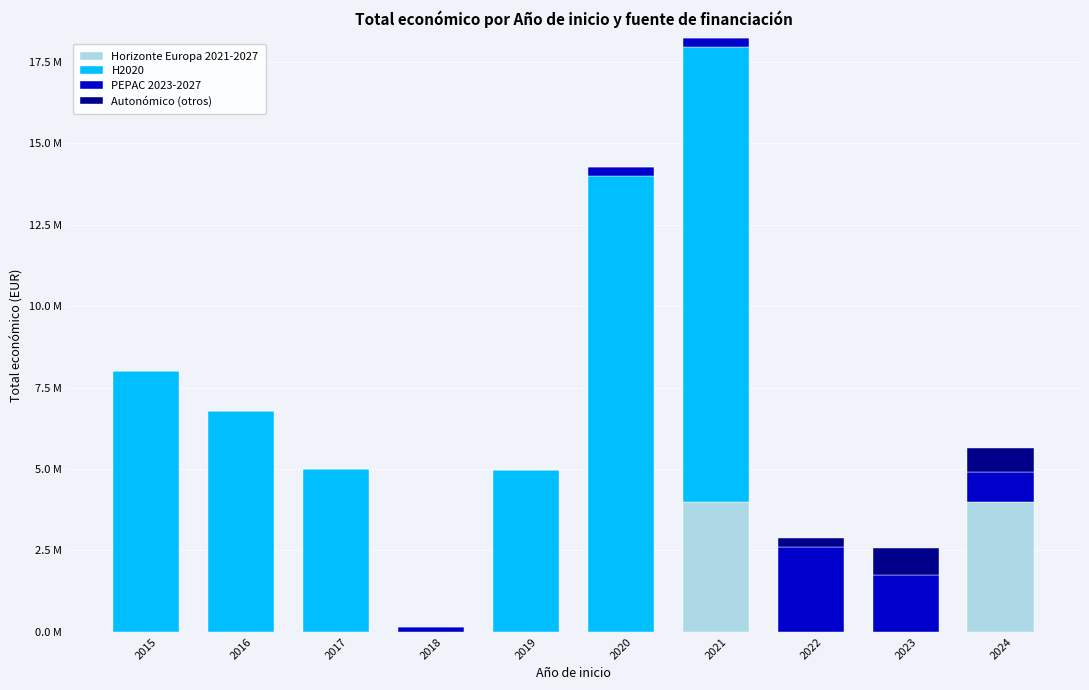

Rank the categories by PEPAC 2023-2027 value from highest to lowest.

2022, 2023, 2024, 2020, 2021, 2018, 2015, 2016, 2017, 2019